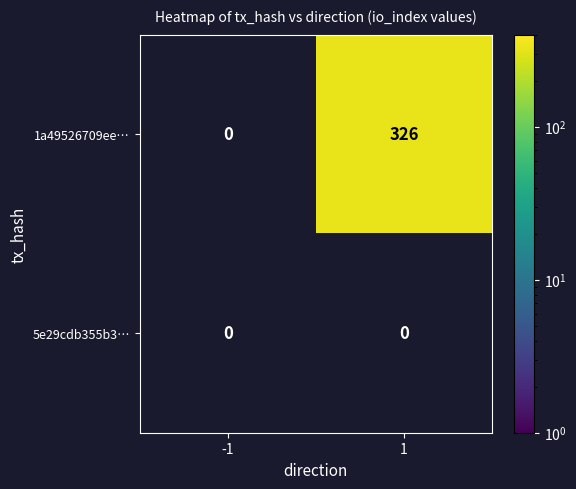

List the series in order of their overall mean, lowest first.

5e29cdb355b3…, 1a49526709ee…